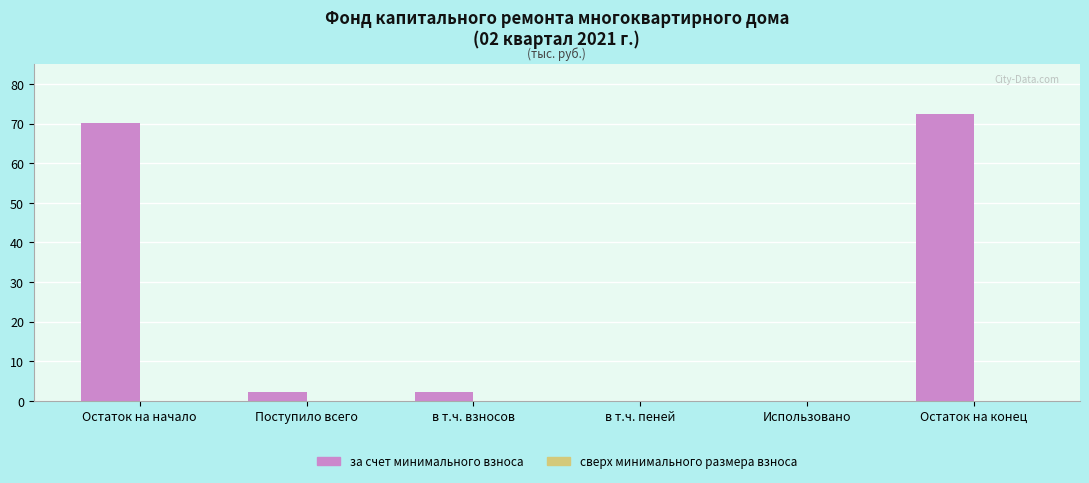

What is the ratio of the value at Остаток на конец to the value at Поступило всего?

33.8